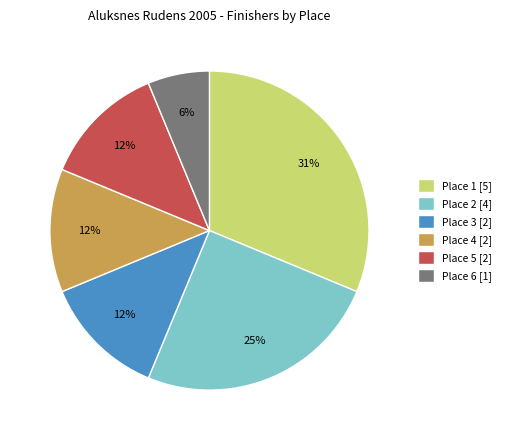

Is it true that Place 3 is 6% of the pie?

False